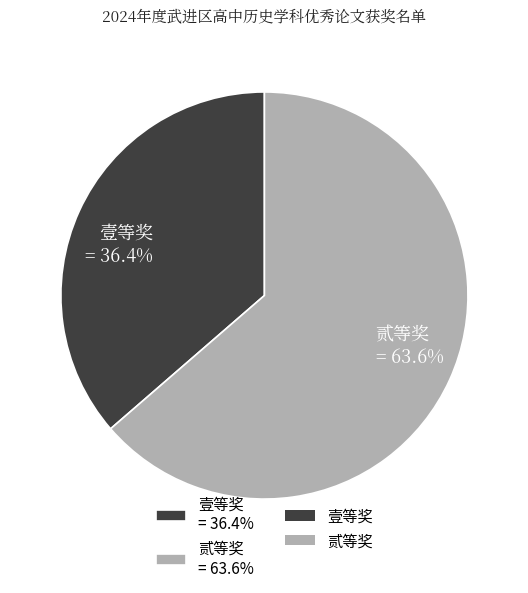

What is the largest slice in the pie chart?

贰等奖